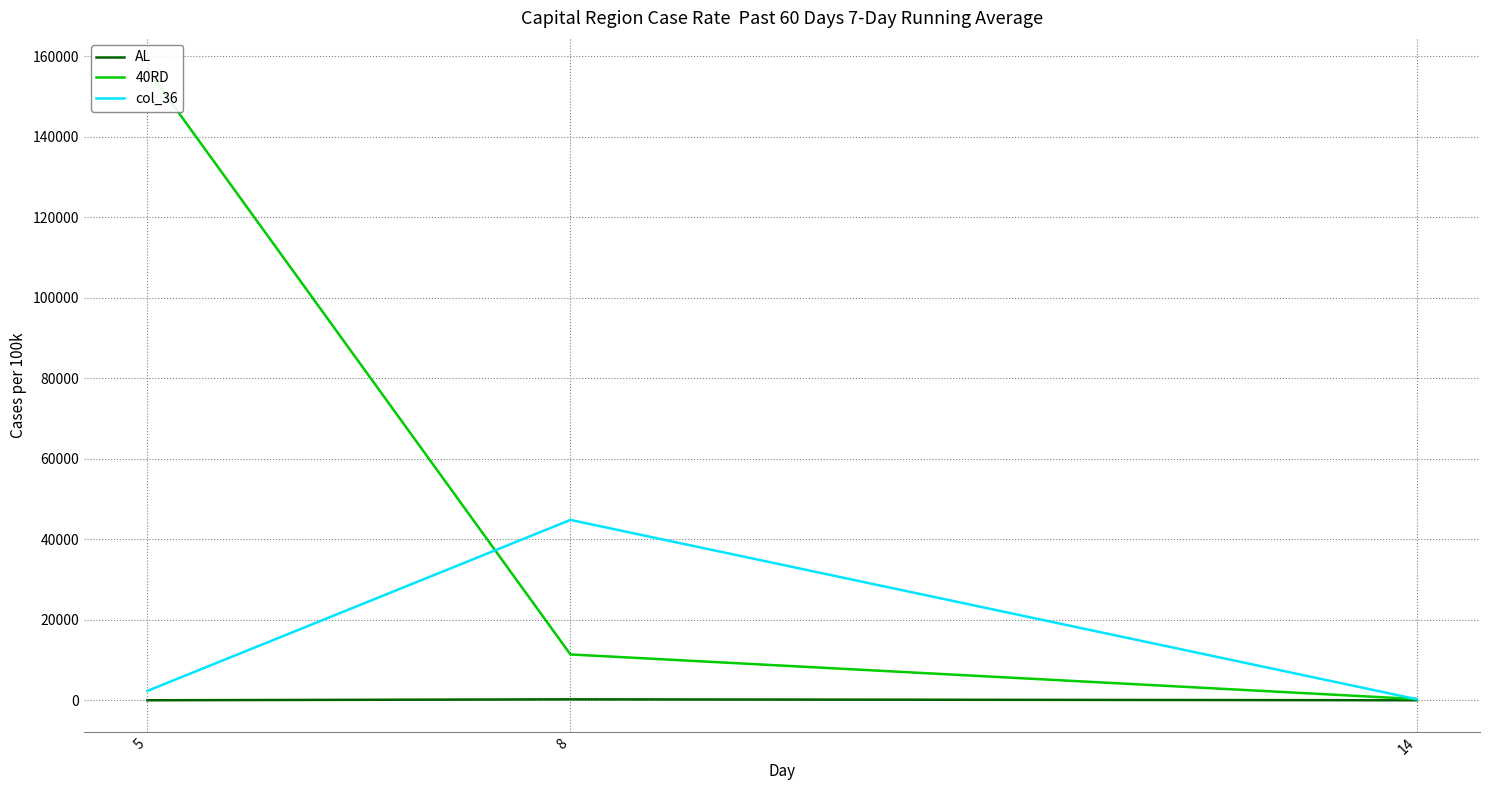

Rank the series at 14 from lowest to highest value.

AL, col_36, 40RD